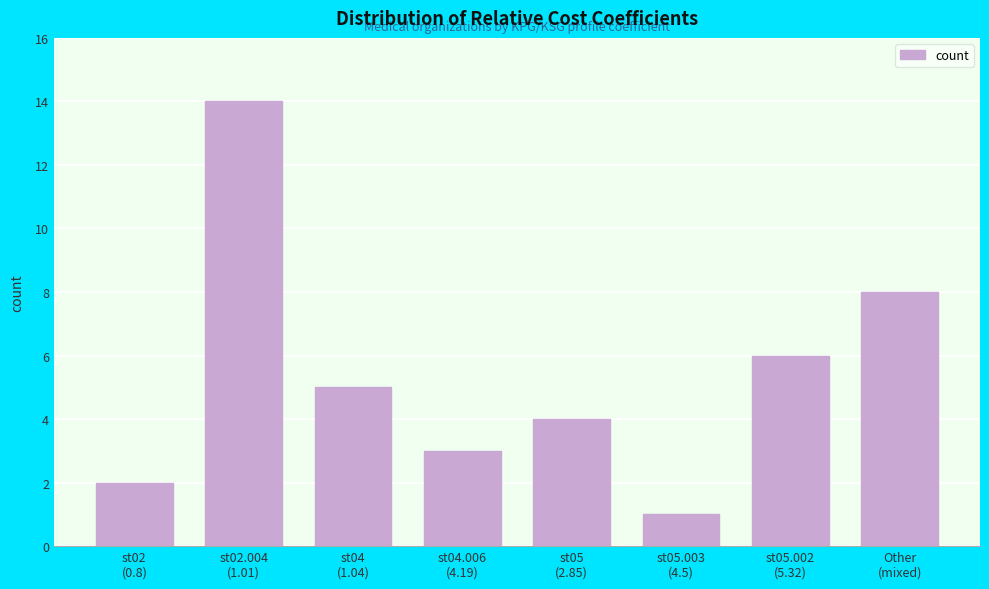

Reading left to right, extract all data points from this chart.

2	14	5	3	4	1	6	8